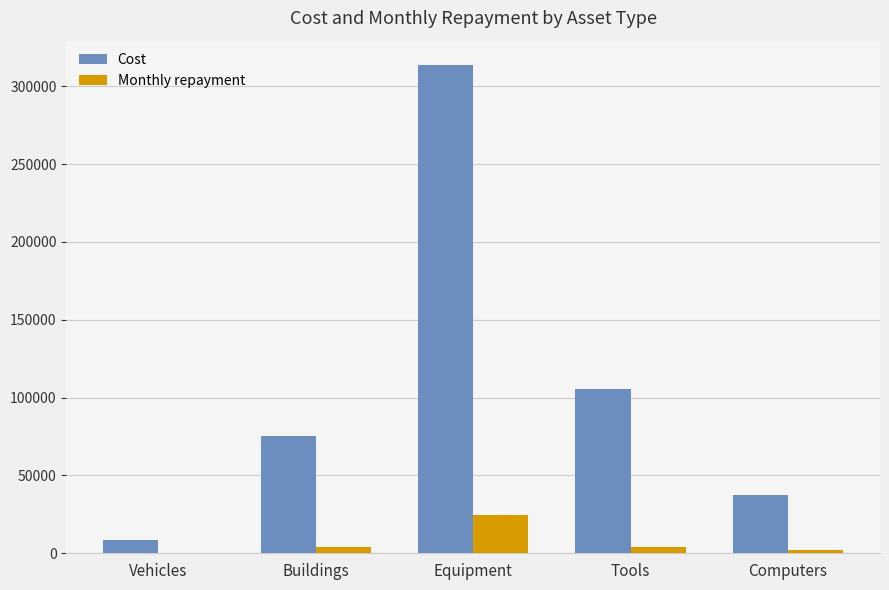

The Monthly repayment series shows 0.0 at Vehicles. True or false?

True